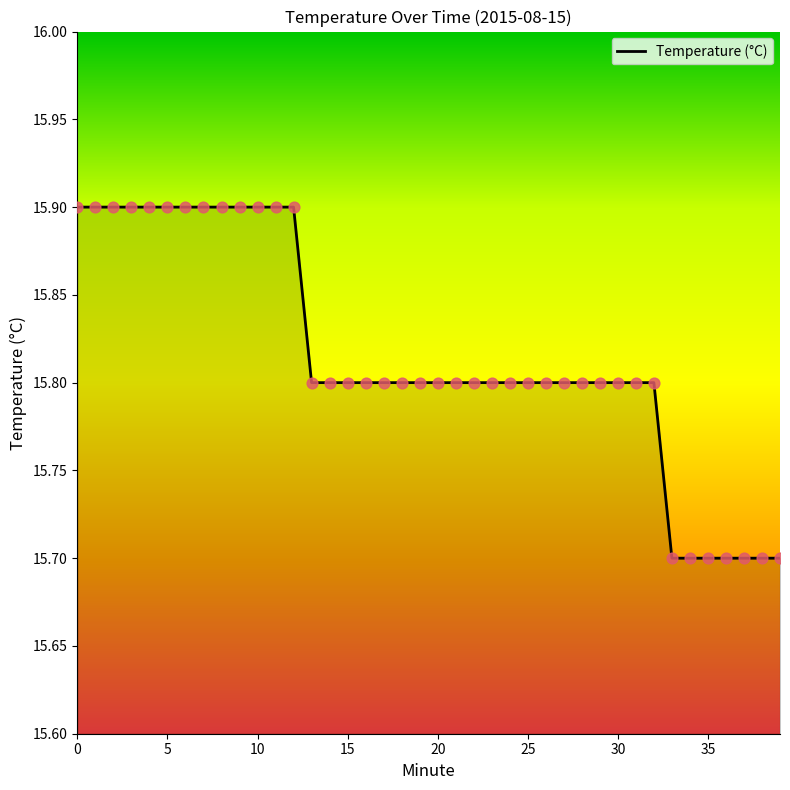

What is the maximum value shown in the chart?

15.9